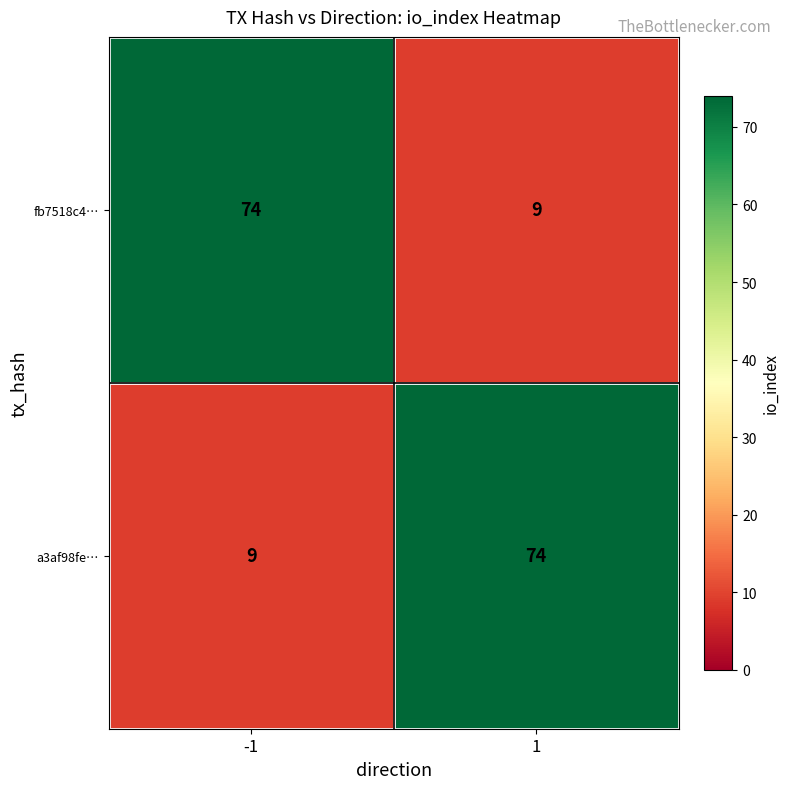

What is the total value across all series at -1?

83